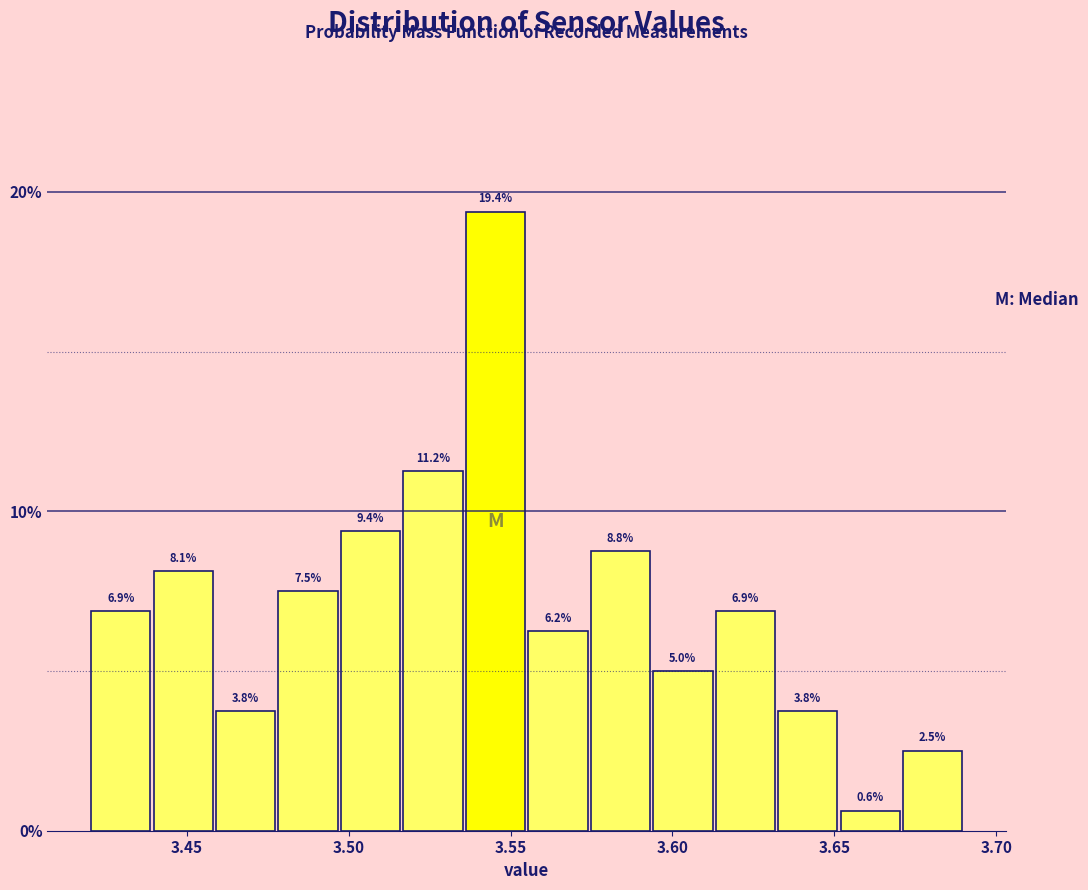

Read against the x-axis, roughly where is the centre of the tallest bar?

3.545